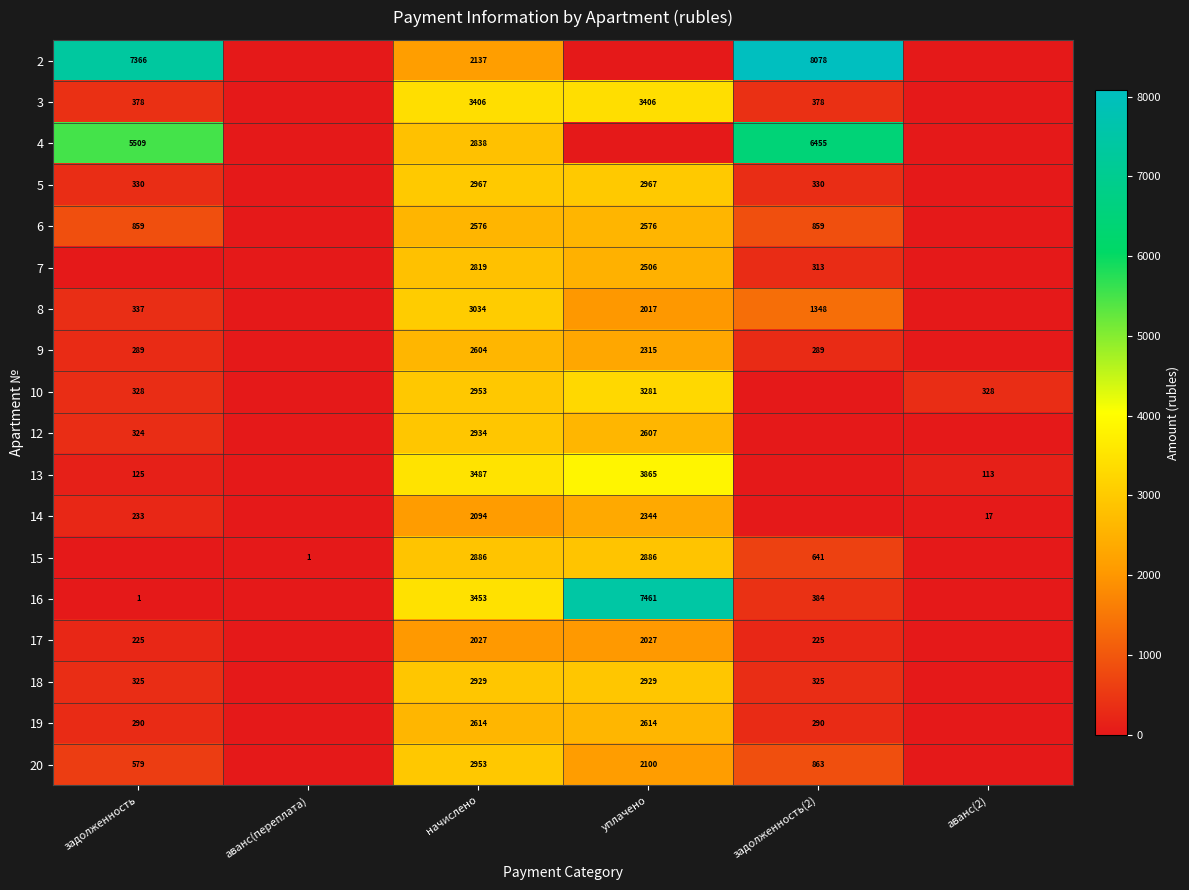

What is the sum of the 12 values at уплачено and задолженность?

2931